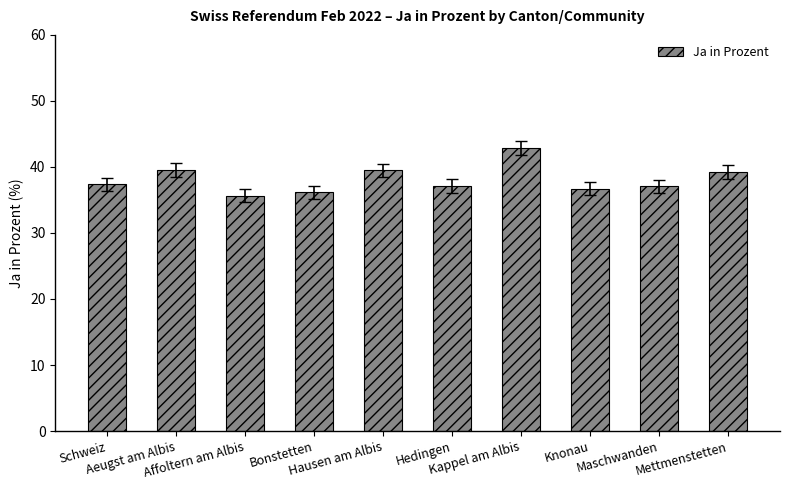

What is the difference between the maximum and minimum values?

7.2